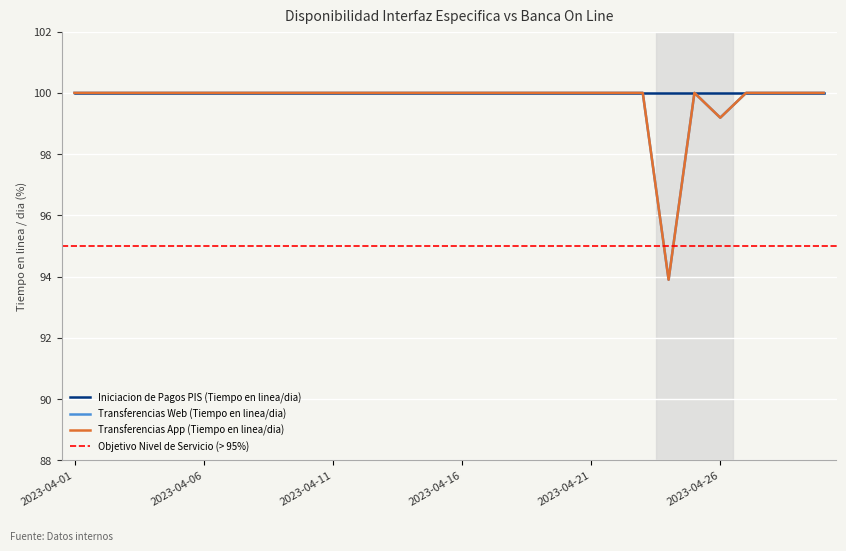

The Transferencias App (Tiempo en linea/dia) series shows 100.0 at 2023-04-27. True or false?

True